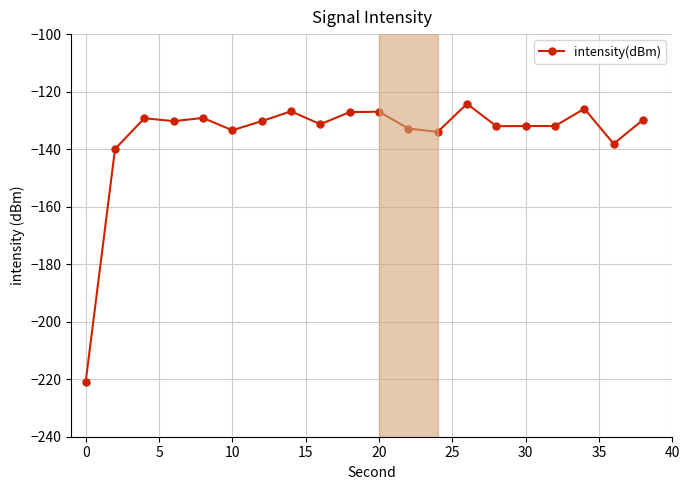

True or false: the data has more than 2 interior local peaks.

True